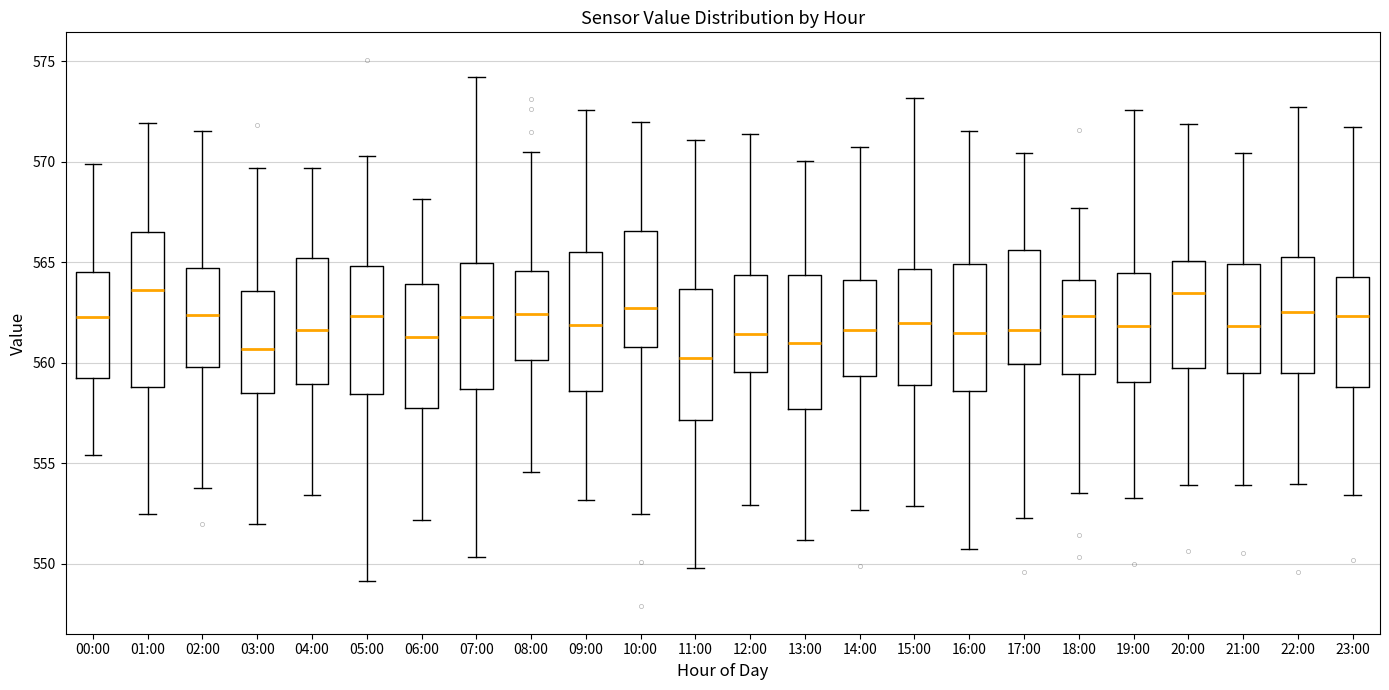

Where does the upper whisker of the box for 11:00 end on the y-axis? The values are not printed on the chart, so give them approximately, as read against the axis.

571.0